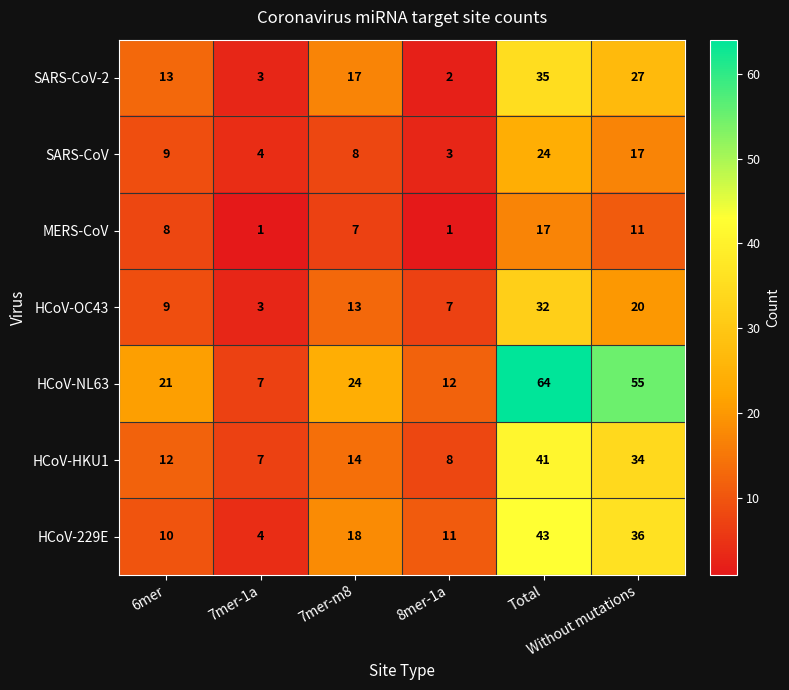

At which category does the chart reach its peak across all series?

Total